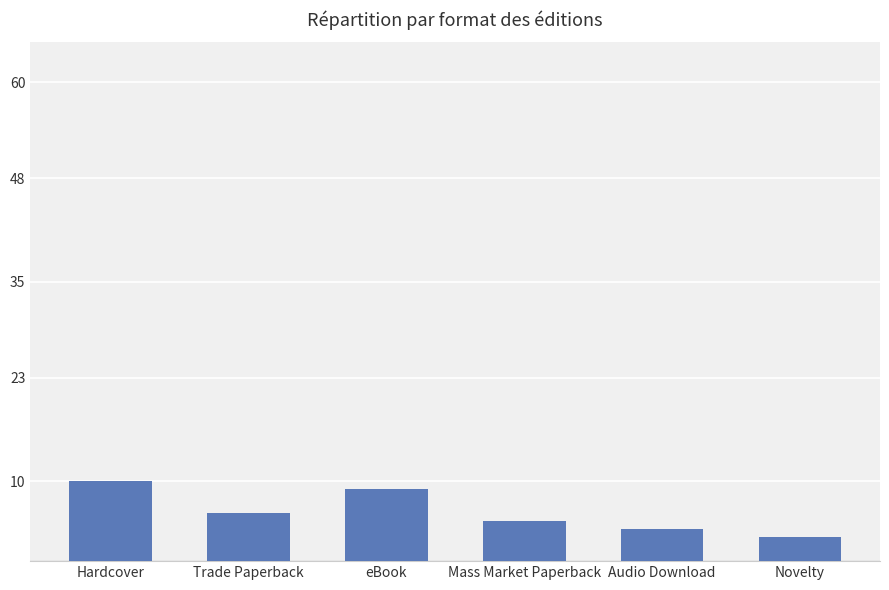

List the labels in order of value, largest first.

Hardcover, eBook, Trade Paperback, Mass Market Paperback, Audio Download, Novelty